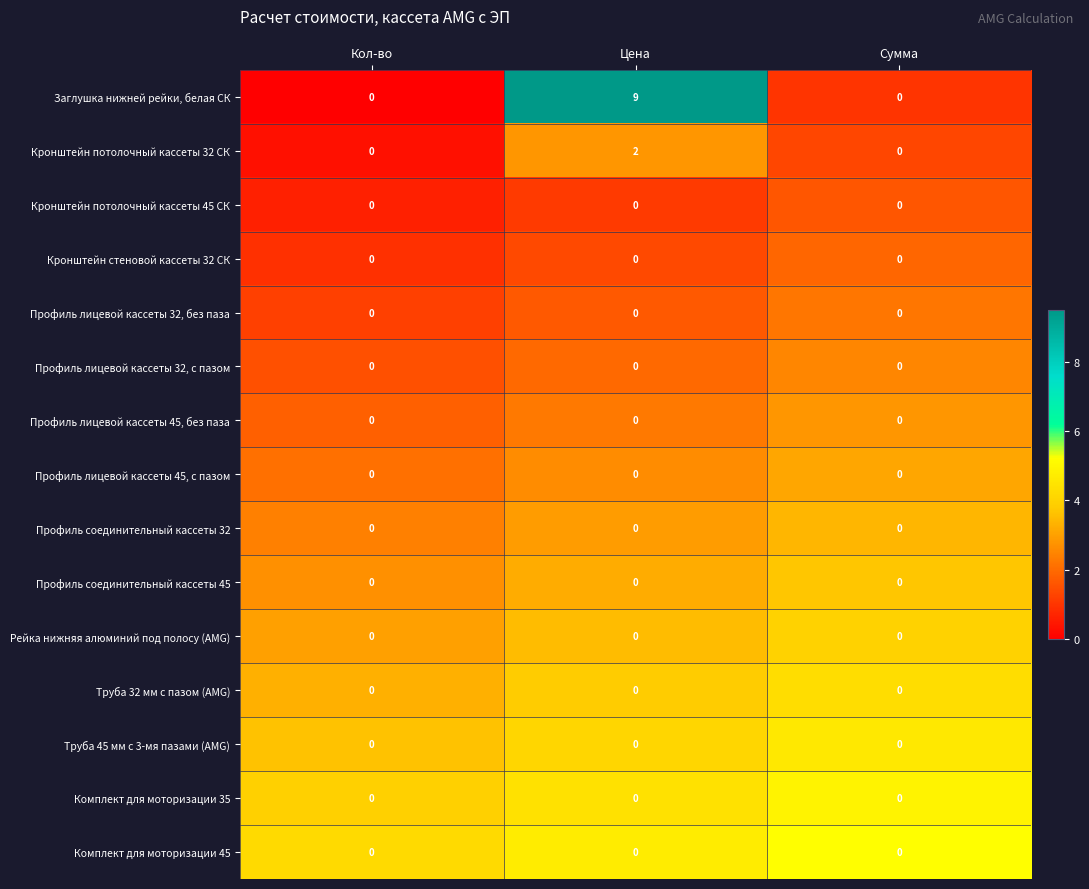

Which category has the highest value across all series?

Цена